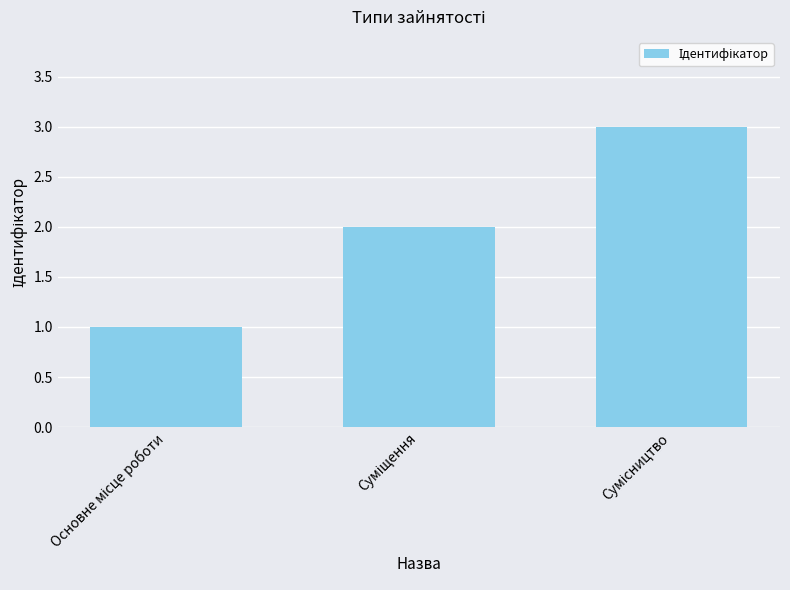

What is the sum of all values?

6